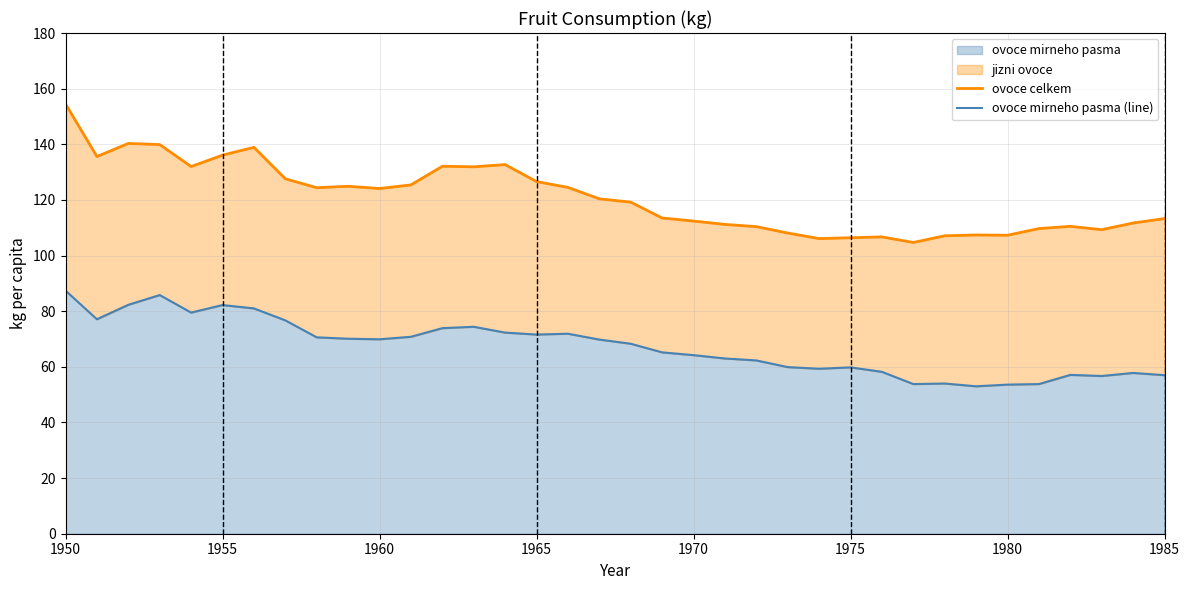

What is the value of the ovoce celkem point at the 3rd from the left?

140.3